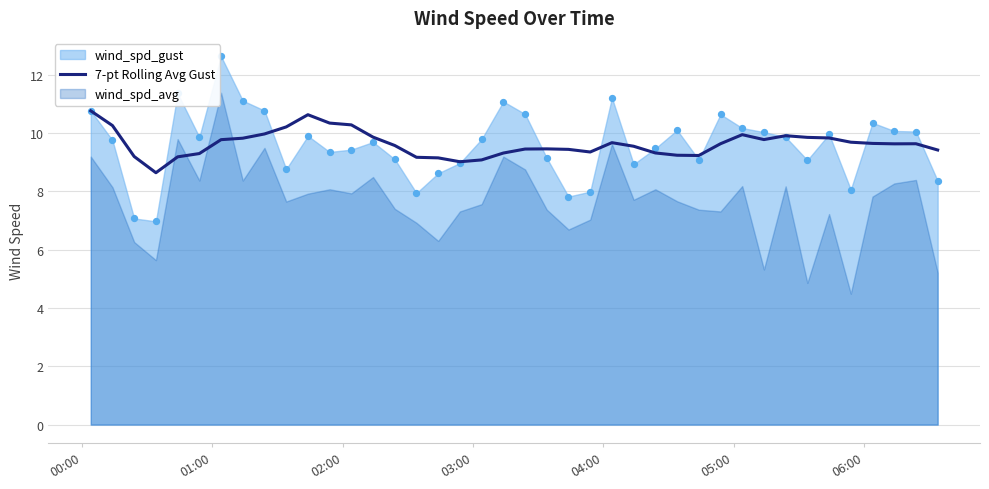

What is the minimum value for 7-pt Rolling Avg Gust?

8.6